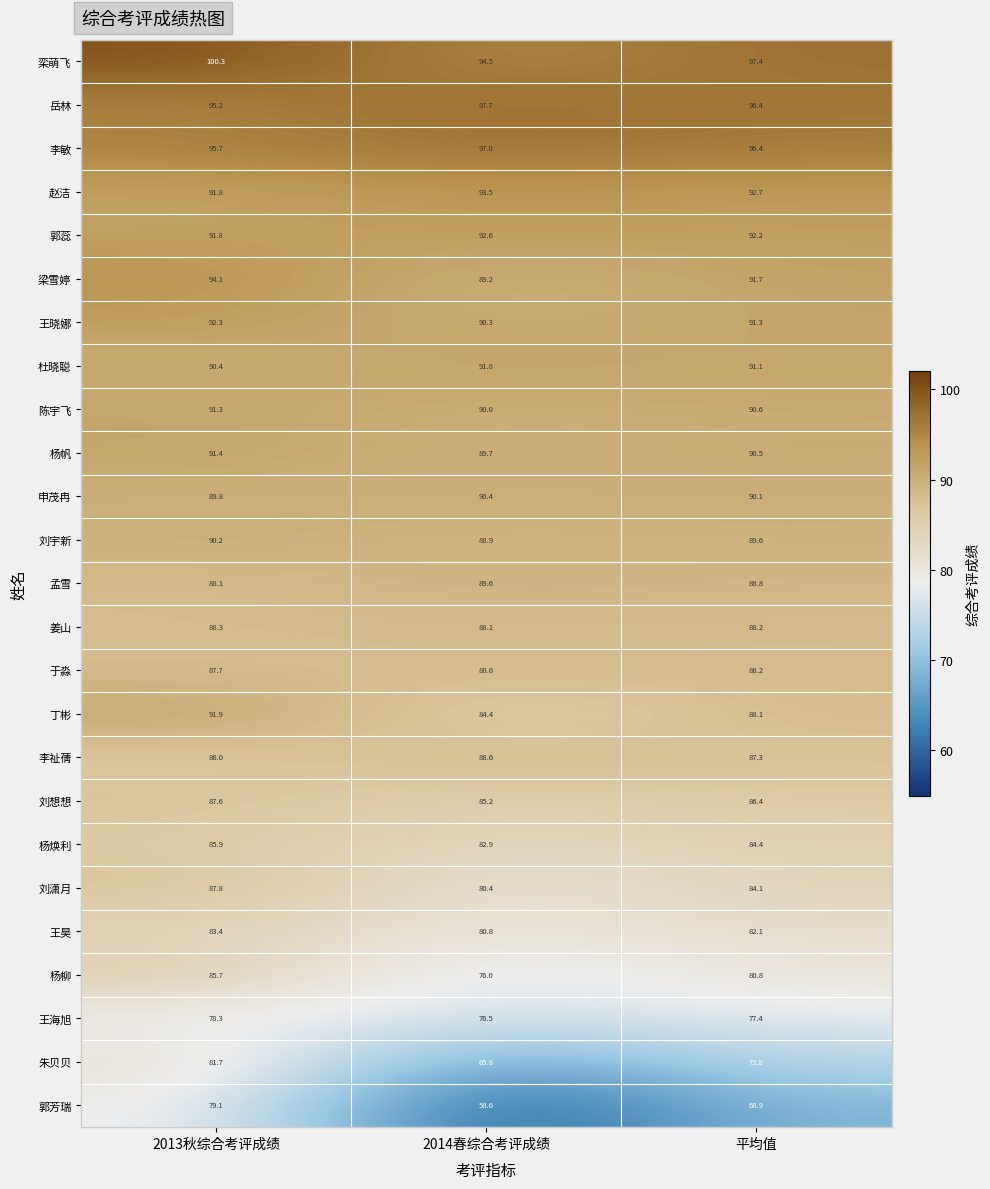

Which category has the highest value across all series?

2013秋综合考评成绩